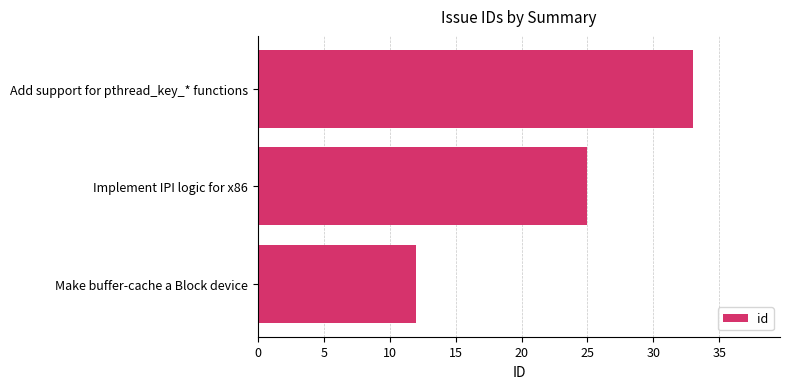

True or false: the data shows 33 at Add support for pthread_key_* functions.

True